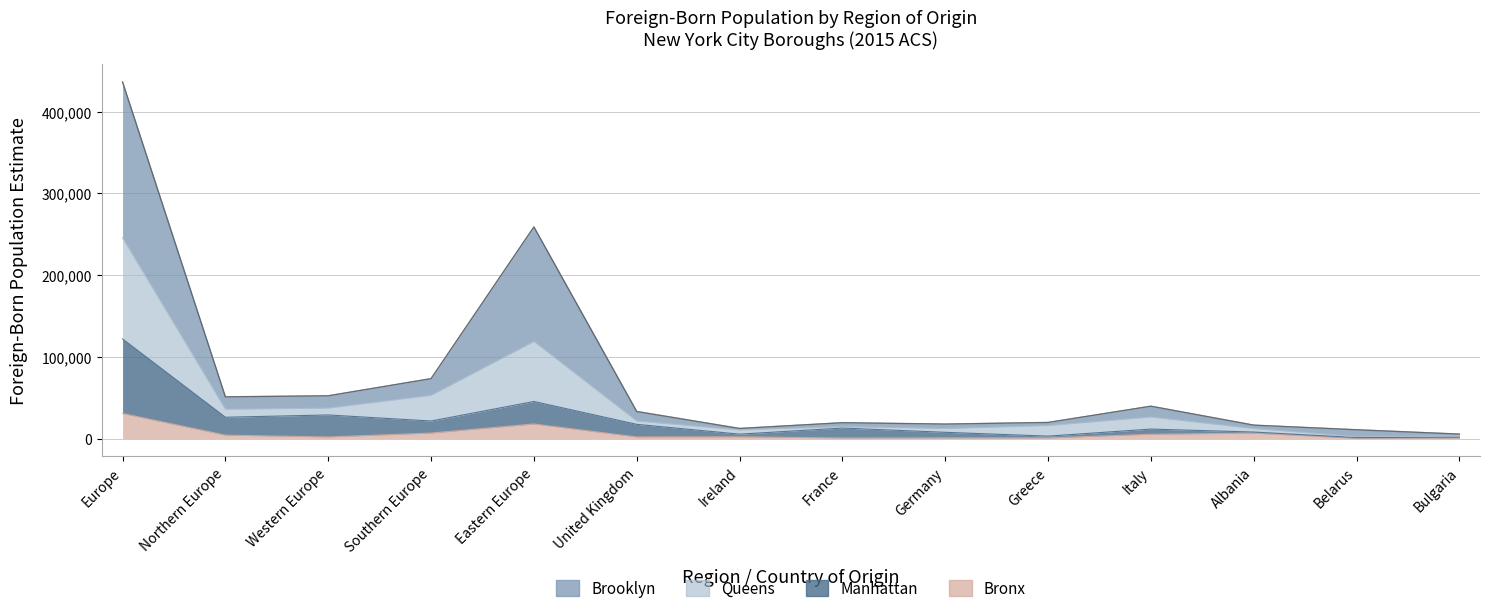

The value of Queens at France is 32929. True or false?

False